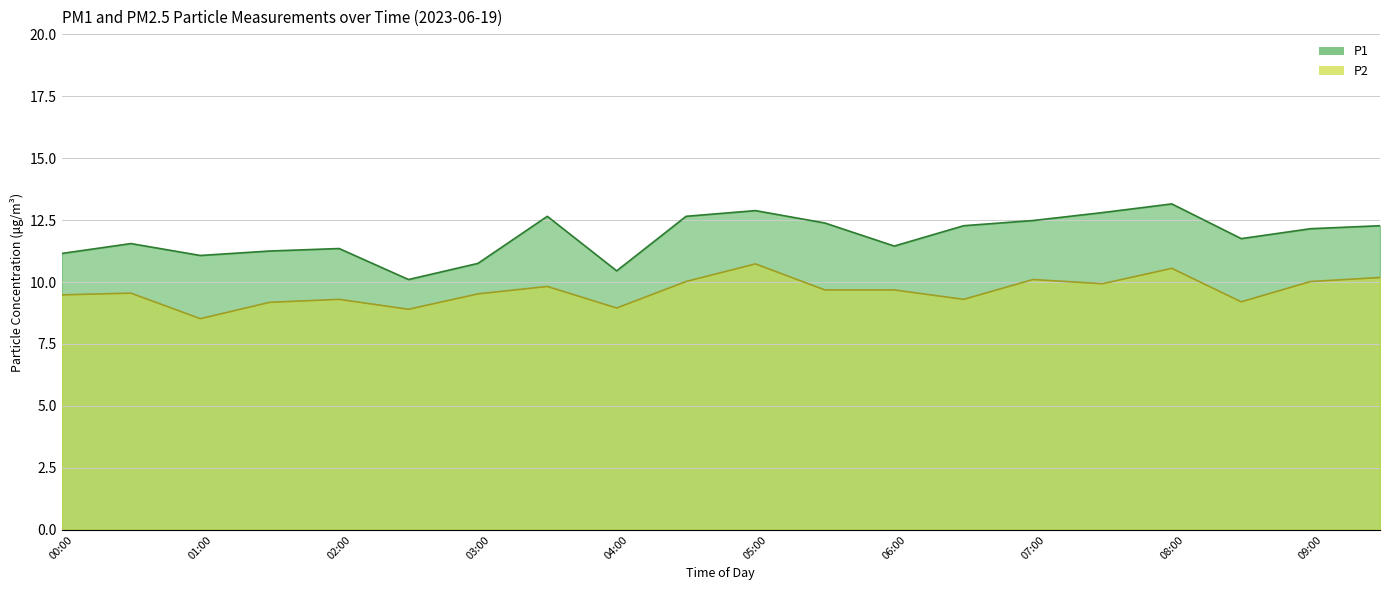

At which label does P1 reach its minimum?

02:30